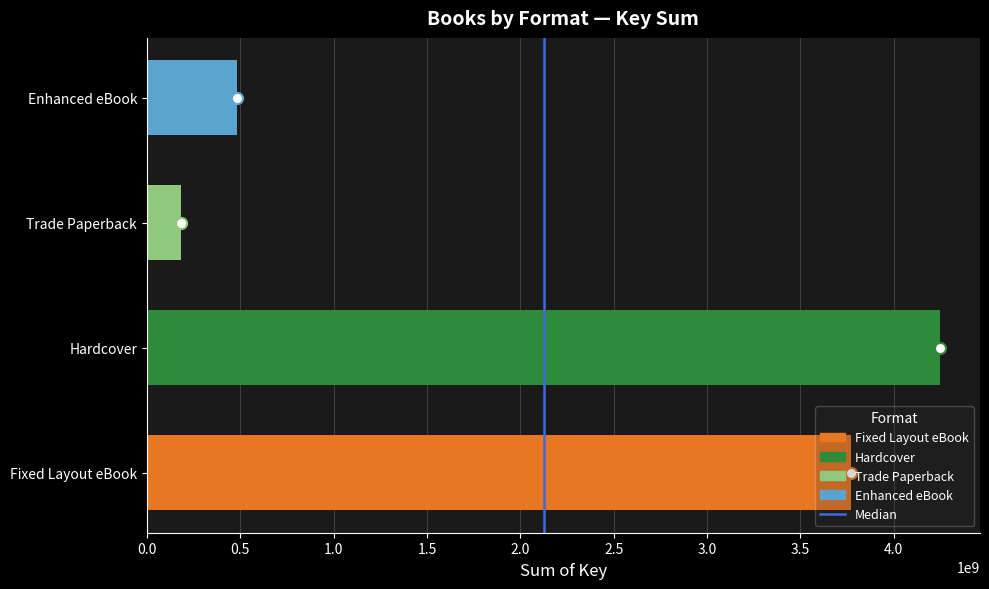

The value at 0.0 is 0. True or false?

False